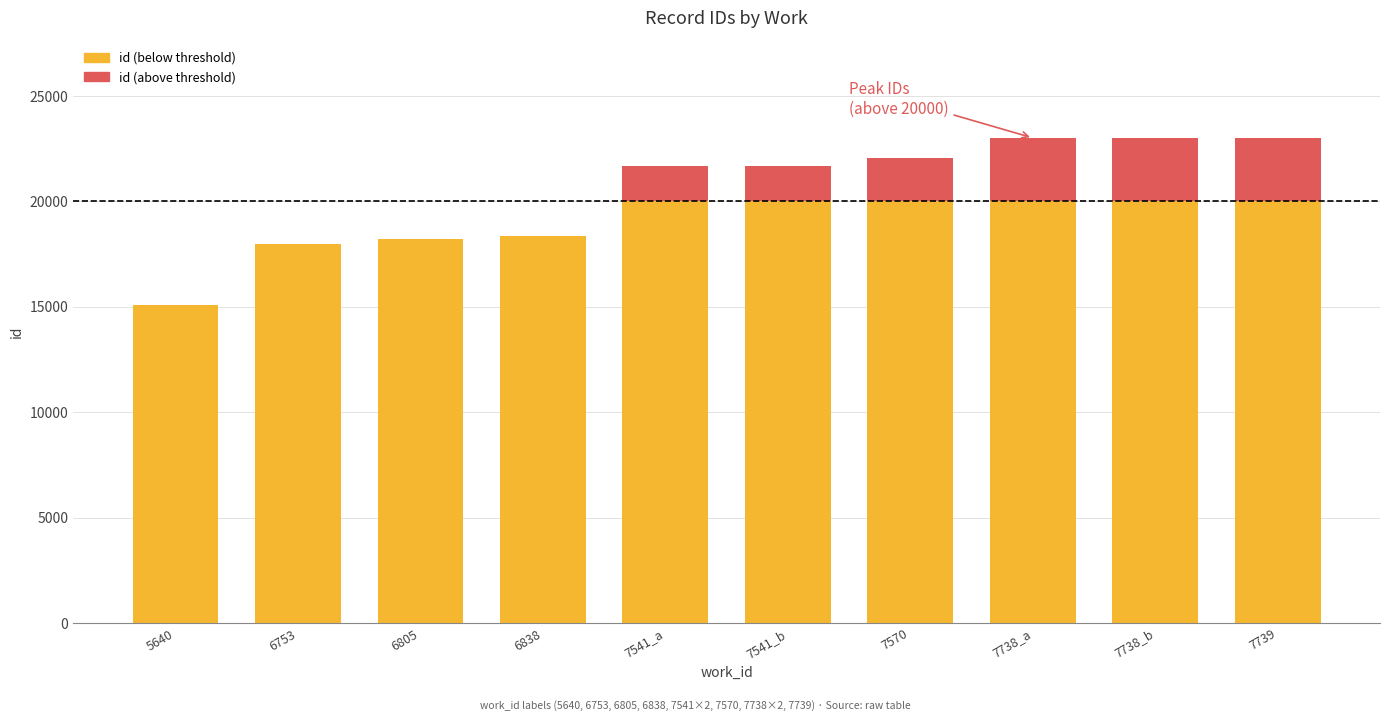

What is the total value across all series at 6838?

18366